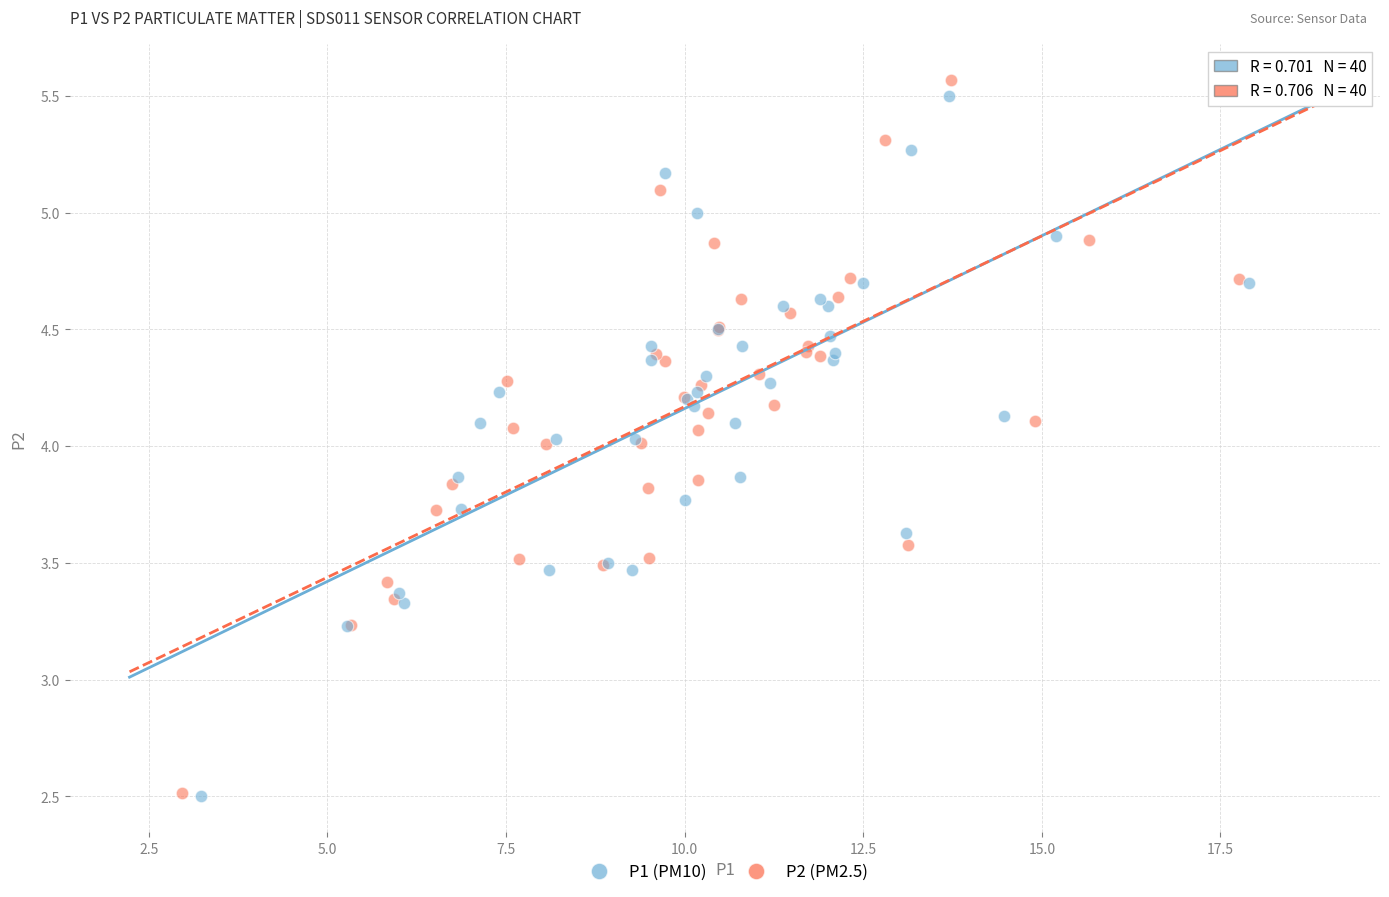

Which series reaches the maximum Y coordinate?

P2 (PM2.5)